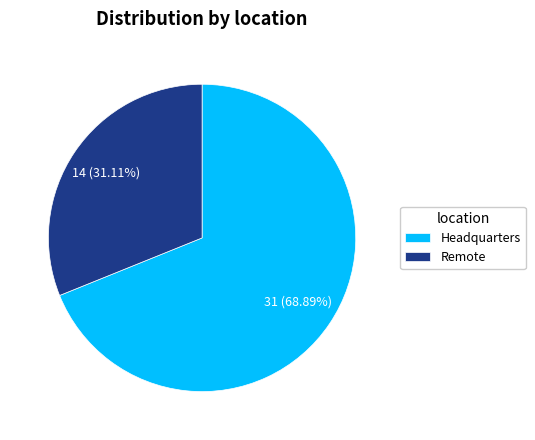

Combined, do Headquarters and Remote account for over 50%?

Yes